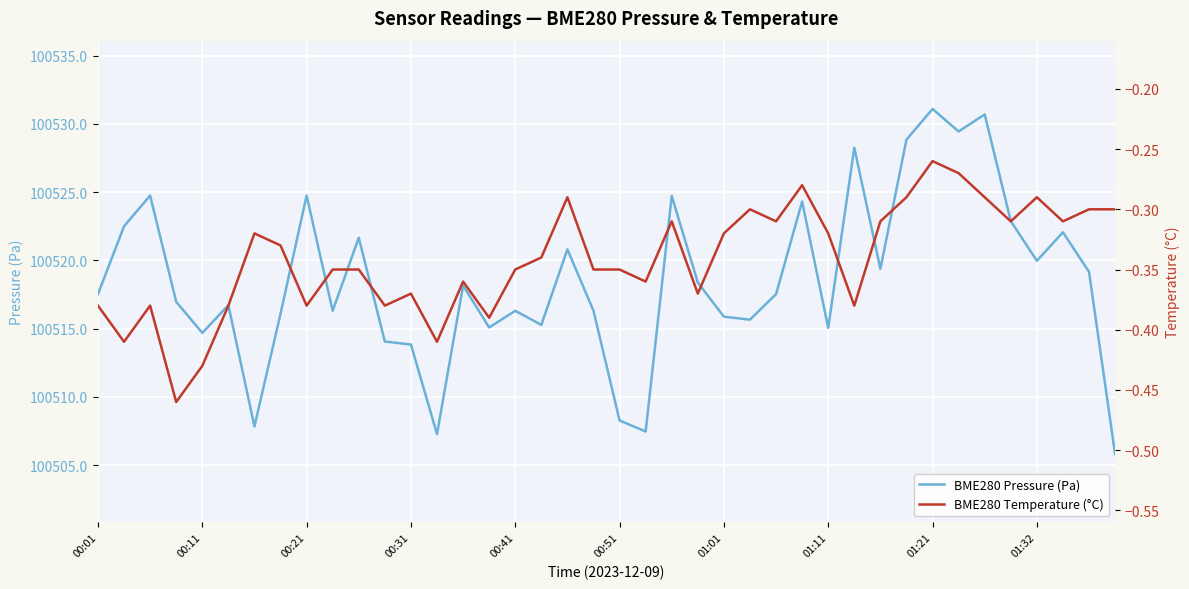

True or false: BME280 Temperature (°C) and BME280 Pressure (Pa) cross at least once.

False